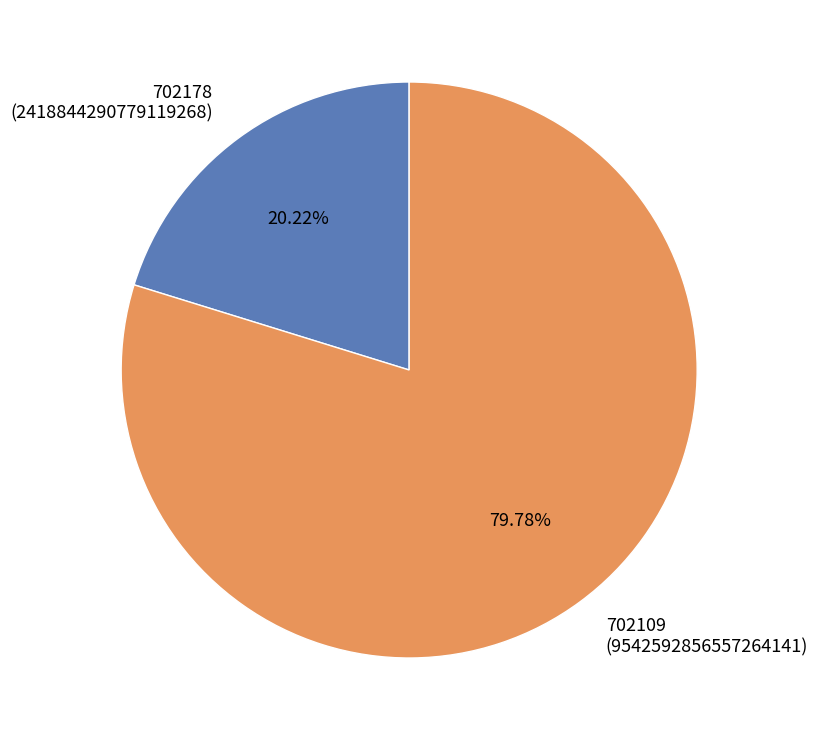

Which slice is the smallest?

702178